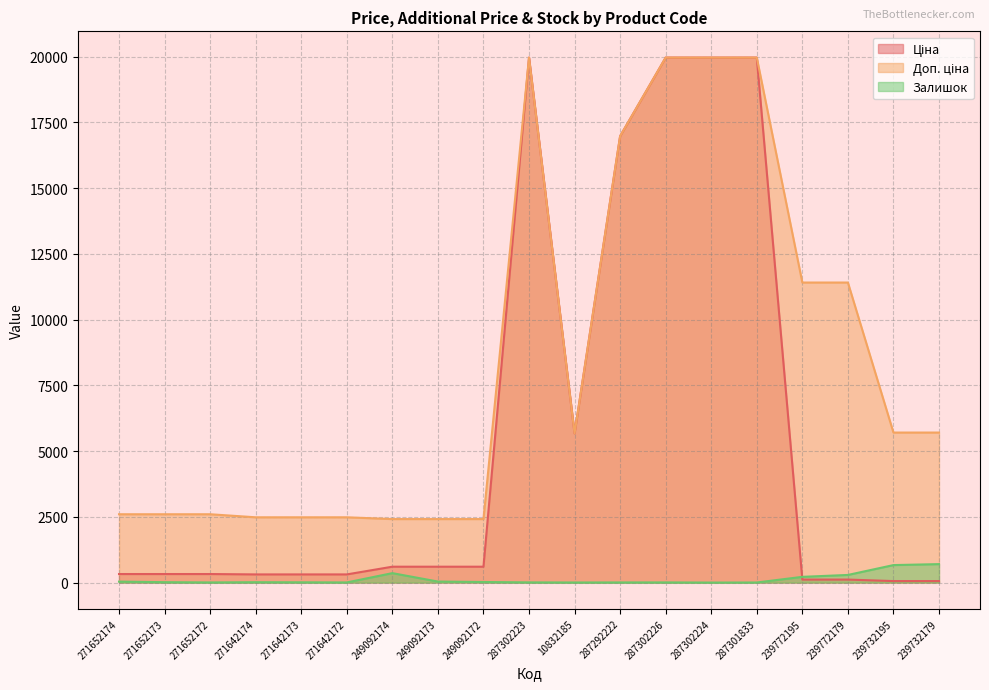

At how many categories does at least one series exceed 16119?

5